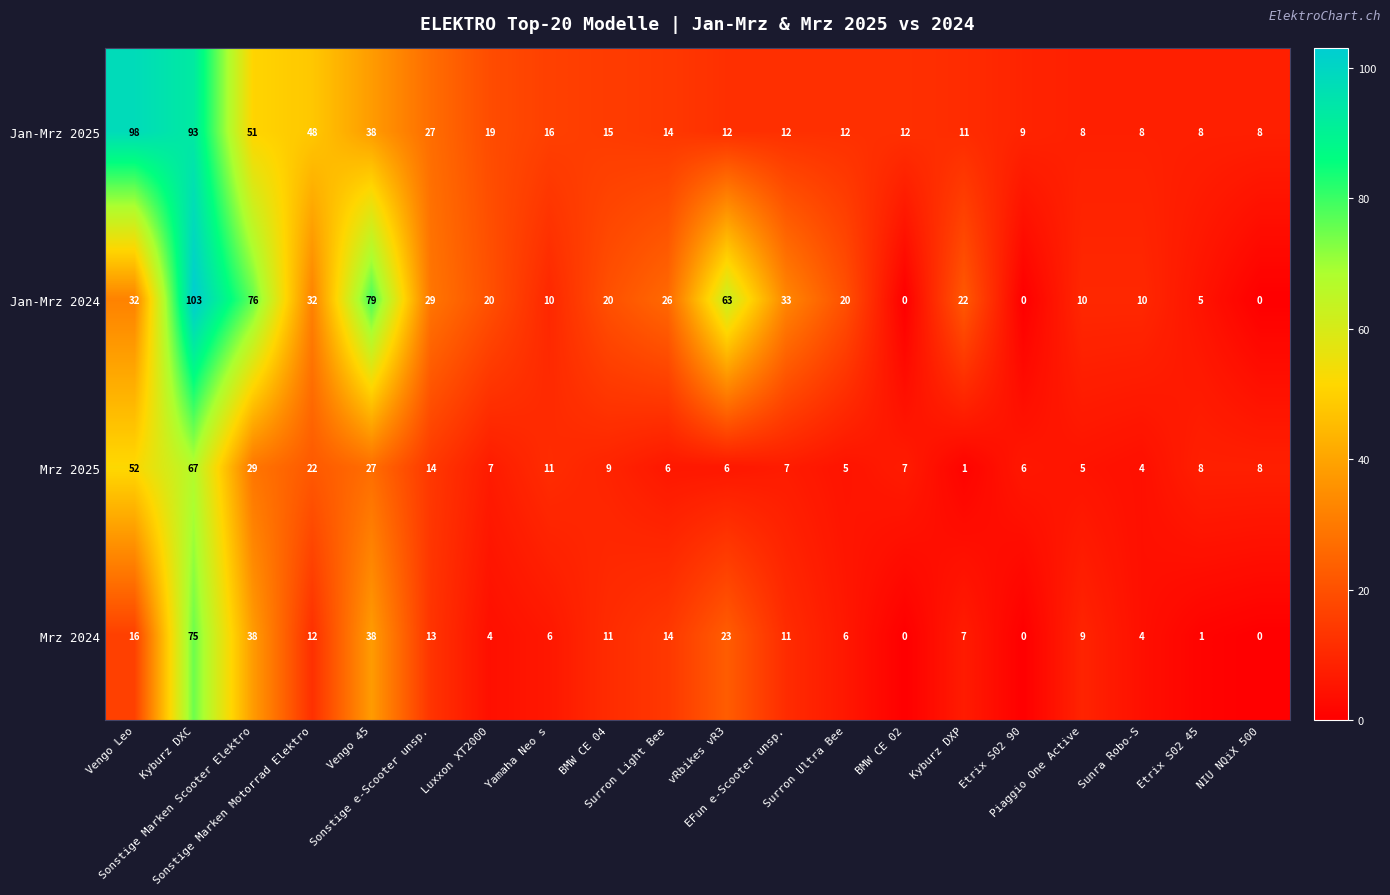

List the series in order of their peak value, lowest first.

Mrz 2025, Mrz 2024, Jan-Mrz 2025, Jan-Mrz 2024